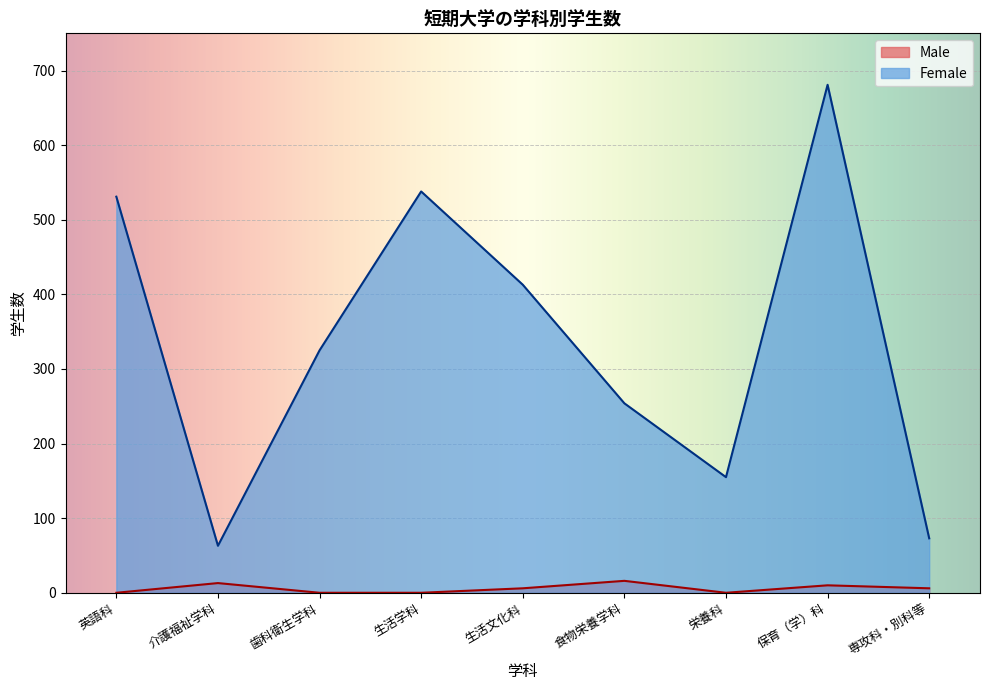

True or false: Female and Male intersect in this chart.

False